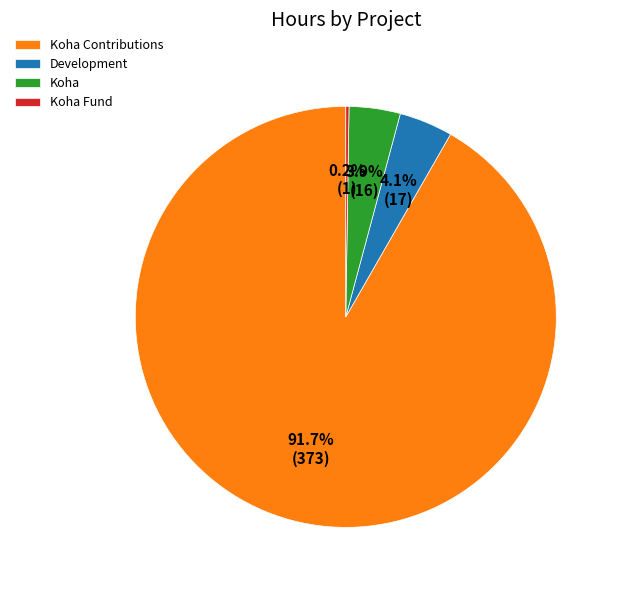

Which category has the biggest portion of the pie?

Koha Contributions